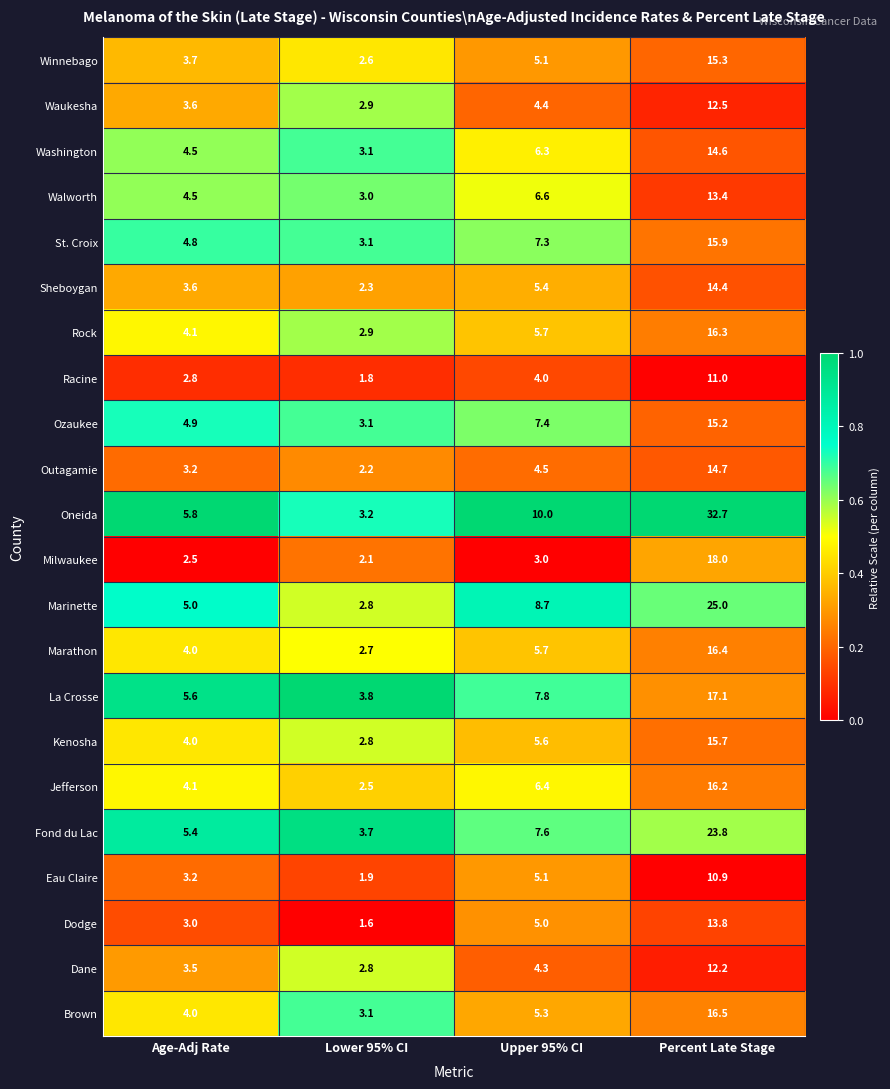

Which series has the largest range (max minus min)?

Oneida